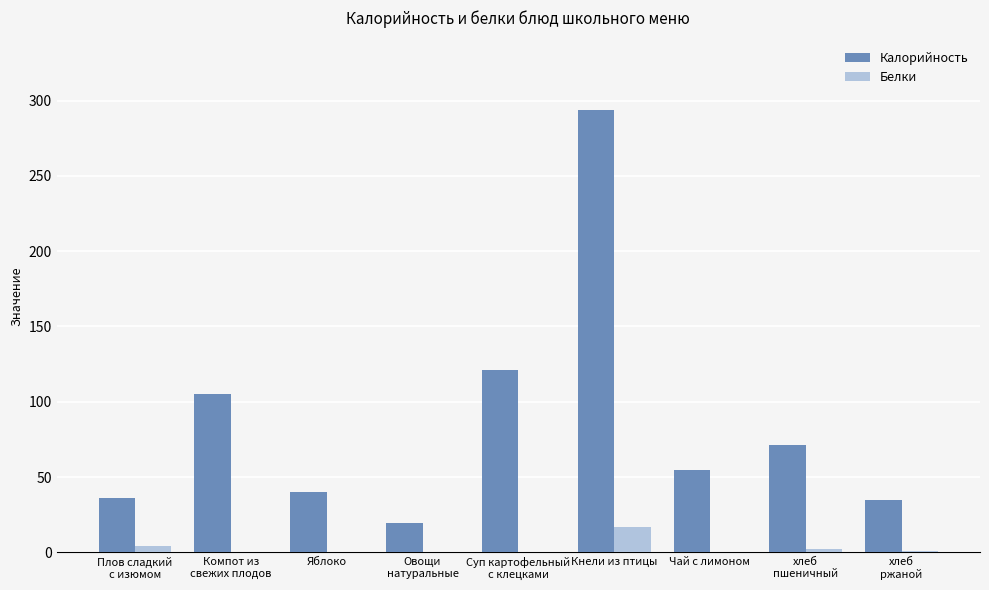

Where is Калорийность nearest to the value 156?

Суп картофельный
с клецками